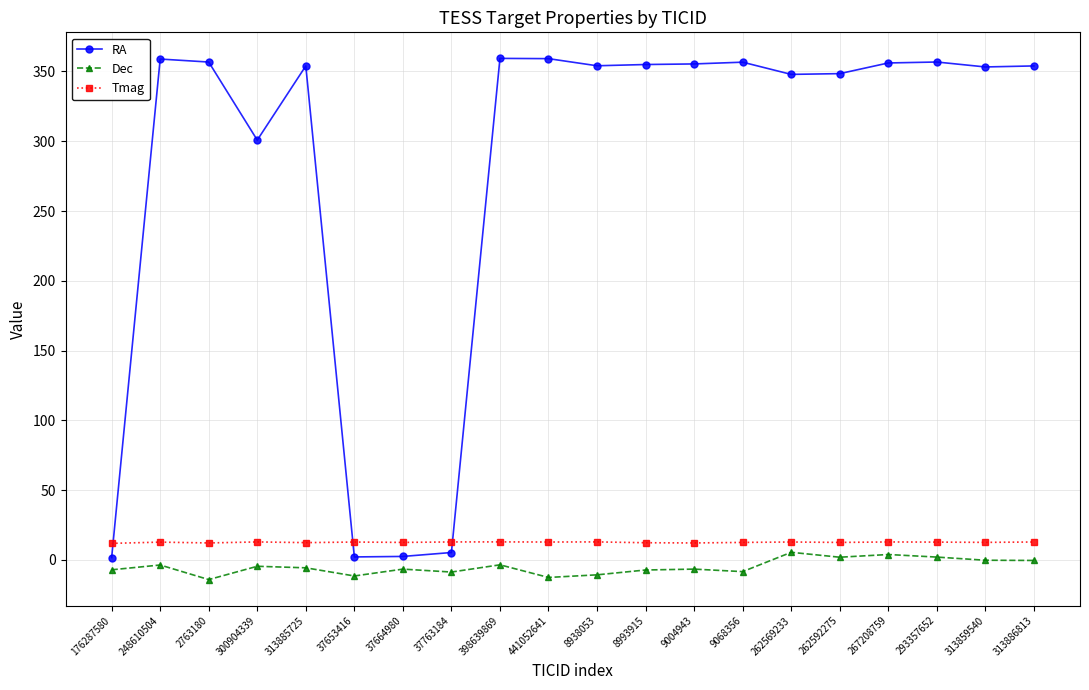

The value of RA at 8993915 is 574.3. True or false?

False